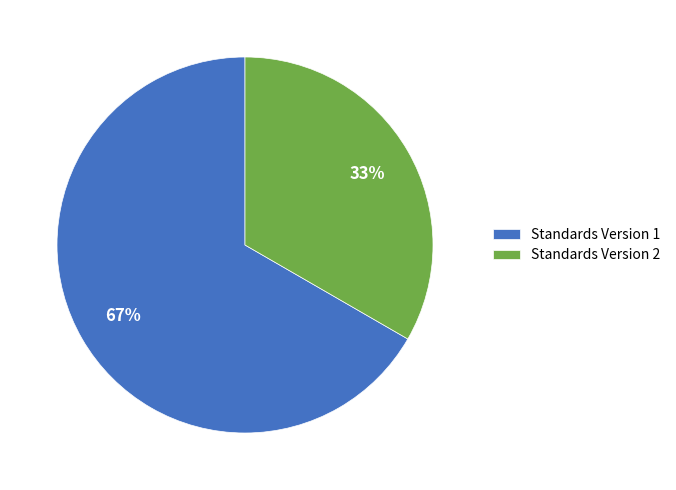

Which has a higher value, Standards Version 1 or Standards Version 2?

Standards Version 1